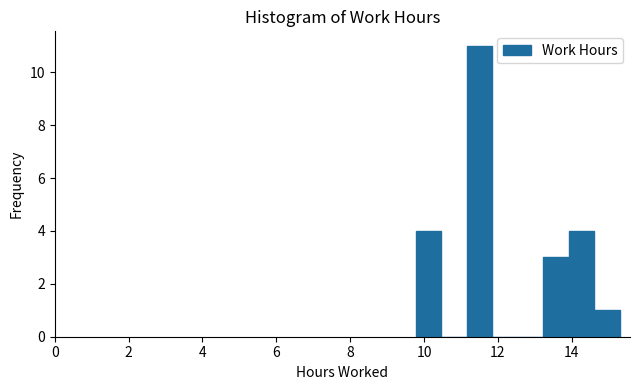

Read against the x-axis, roughly where is the centre of the tallest bar?

11.4